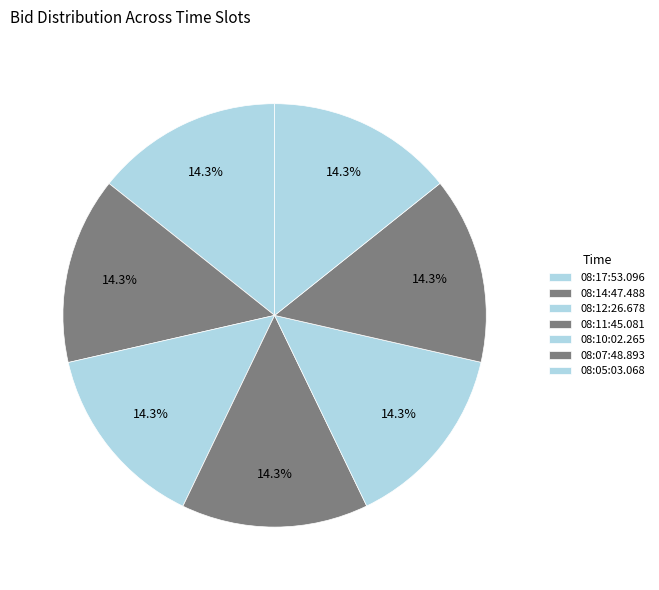

How many slices are in this pie chart?

7